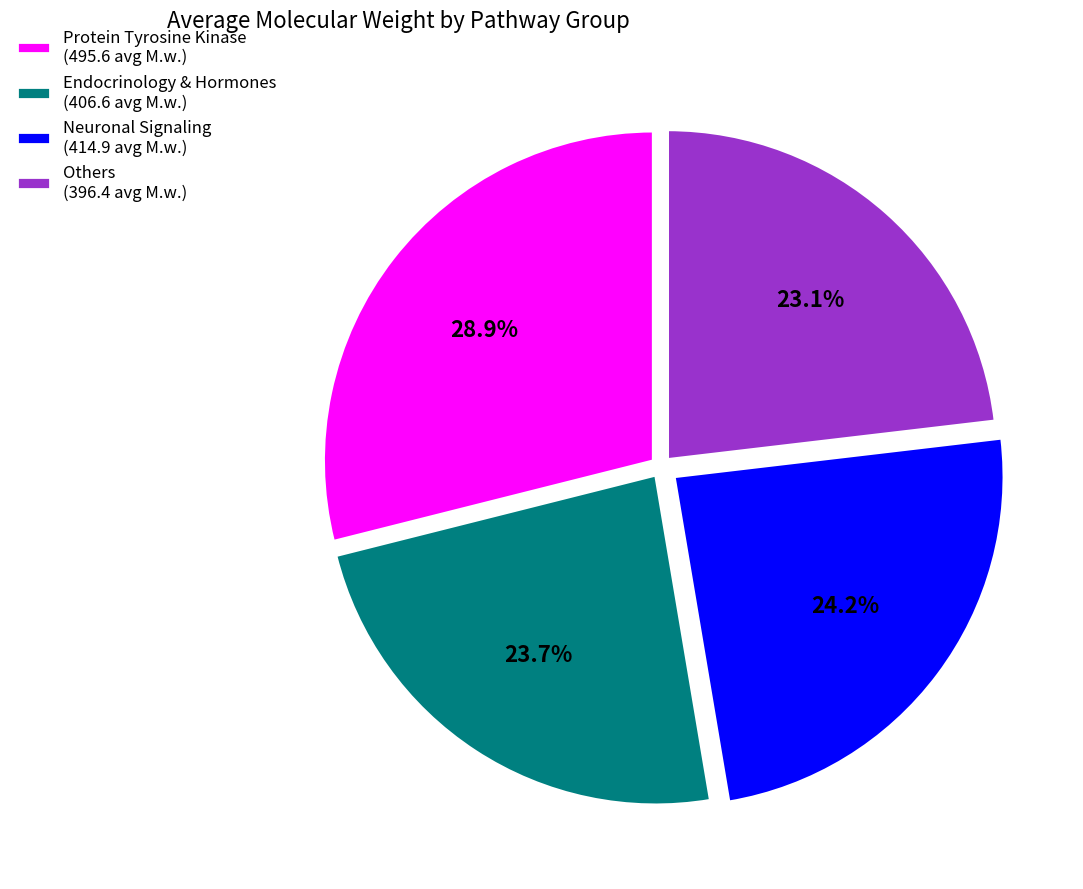

What is the smallest slice in the pie chart?

Others (396.4 avg M.w.)